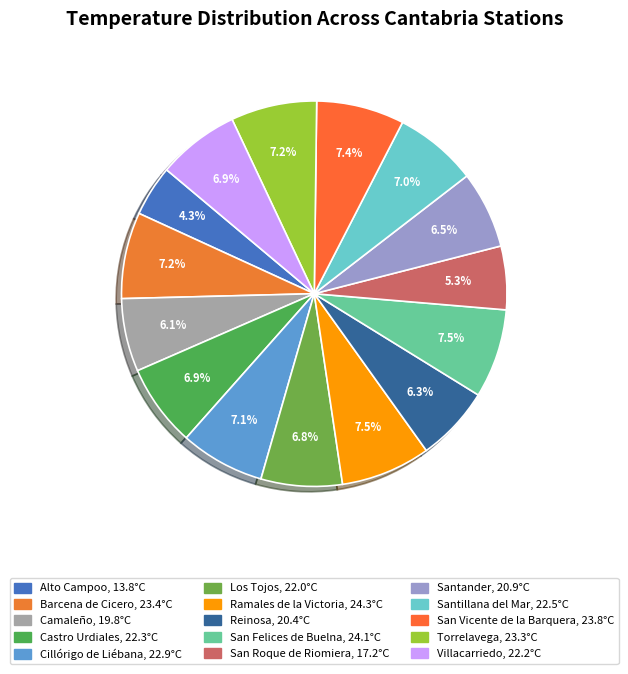

The Los Tojos slice represents 1% of the pie. True or false?

False